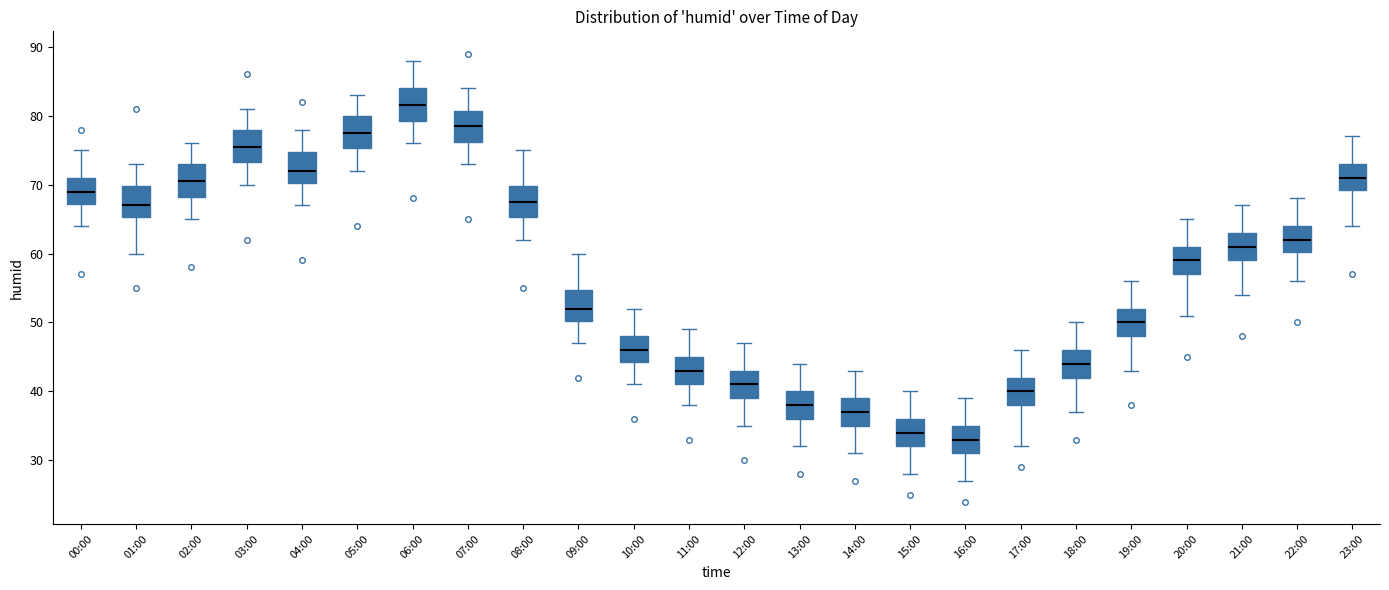

Reading left to right, read every box against the y-axis: the position of its median line, the range the box covers, and the ends of its whiskers. The values are not printed on the chart, so give them approximately, as read against the axis.

00:00: median 69, box 67 to 71, whiskers 64 to 75
01:00: median 67, box 65 to 70, whiskers 60 to 73
02:00: median 71, box 68 to 73, whiskers 65 to 76
03:00: median 76, box 73 to 78, whiskers 70 to 81
04:00: median 72, box 70 to 75, whiskers 67 to 78
05:00: median 78, box 75 to 80, whiskers 72 to 83
06:00: median 82, box 79 to 84, whiskers 76 to 88
07:00: median 79, box 76 to 81, whiskers 73 to 84
08:00: median 68, box 65 to 70, whiskers 62 to 75
09:00: median 52, box 50 to 55, whiskers 47 to 60
10:00: median 46, box 44 to 48, whiskers 41 to 52
11:00: median 43, box 41 to 45, whiskers 38 to 49
12:00: median 41, box 39 to 43, whiskers 35 to 47
13:00: median 38, box 36 to 40, whiskers 32 to 44
14:00: median 37, box 35 to 39, whiskers 31 to 43
15:00: median 34, box 32 to 36, whiskers 28 to 40
16:00: median 33, box 31 to 35, whiskers 27 to 39
17:00: median 40, box 38 to 42, whiskers 32 to 46
18:00: median 44, box 42 to 46, whiskers 37 to 50
19:00: median 50, box 48 to 52, whiskers 43 to 56
20:00: median 59, box 57 to 61, whiskers 51 to 65
21:00: median 61, box 59 to 63, whiskers 54 to 67
22:00: median 62, box 60 to 64, whiskers 56 to 68
23:00: median 71, box 69 to 73, whiskers 64 to 77